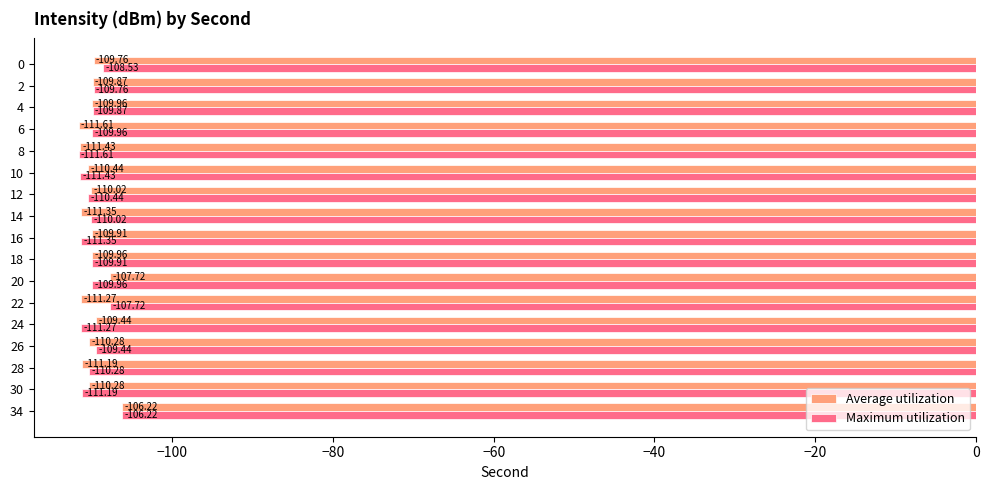

Which series has the largest total across all categories?

Maximum utilization